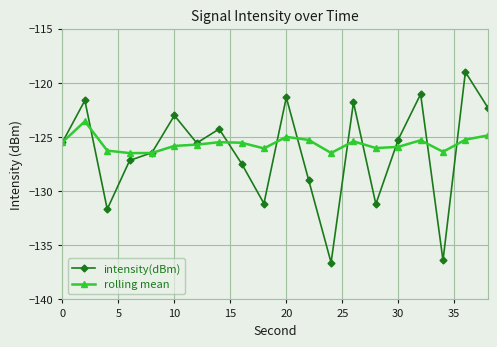

True or false: intensity(dBm) has more than 0 interior local peaks.

True